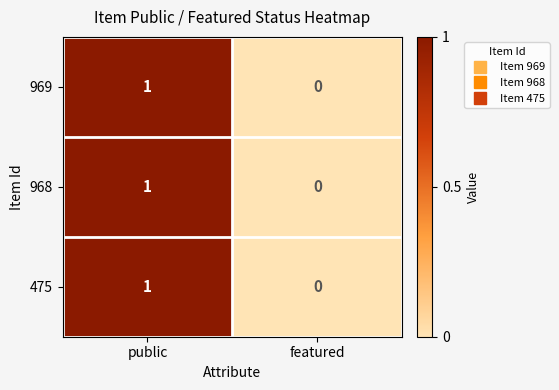

Which label corresponds to the largest value in the chart?

public